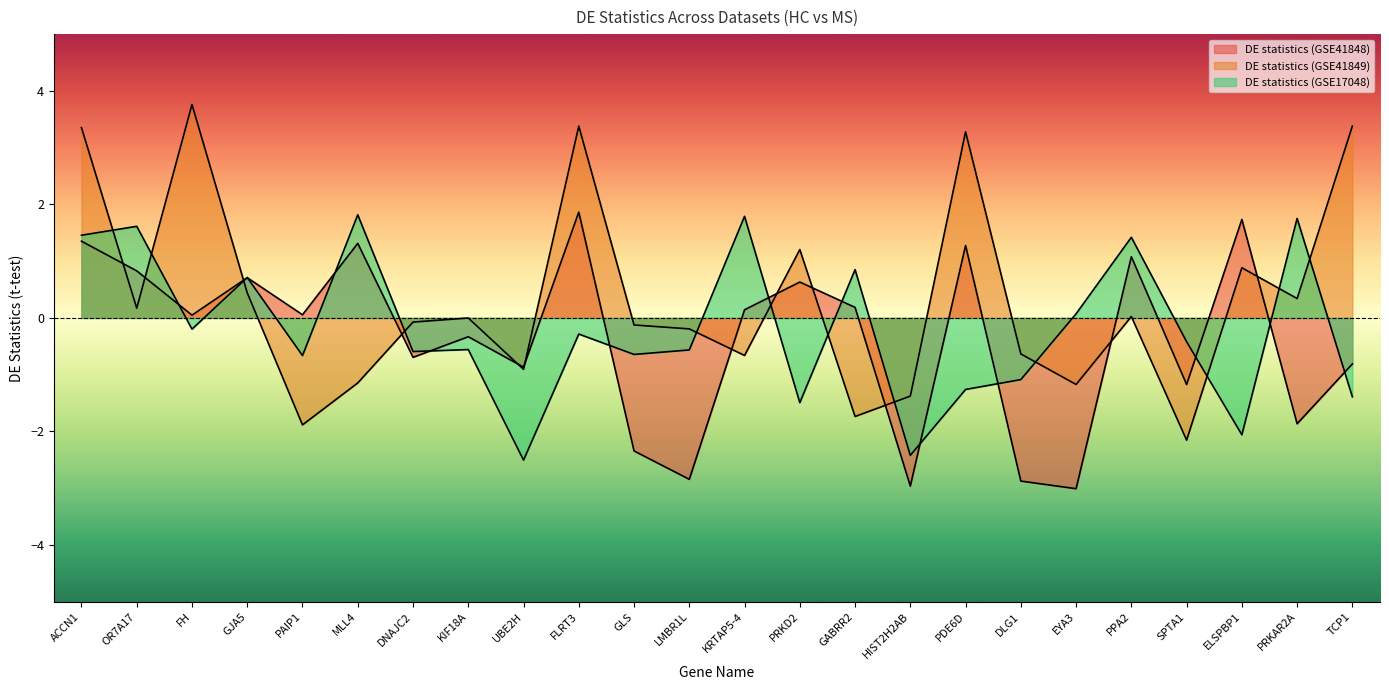

At which category is the sum across all series the highest?

ACCN1